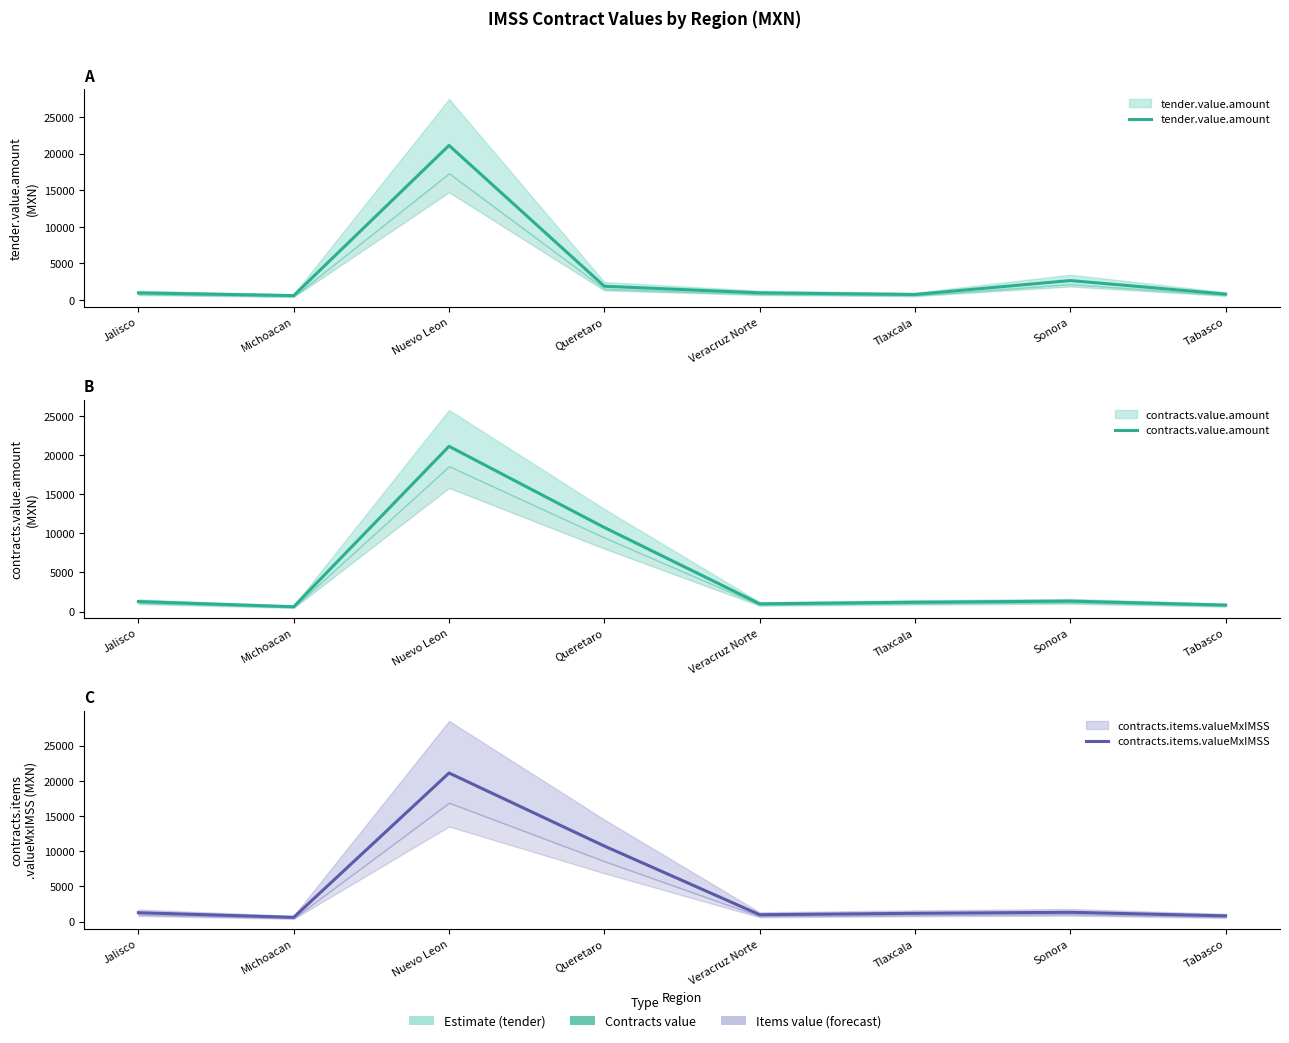

List the series in order of their peak value, lowest first.

tender.value.amount, contracts.value.amount, contracts.items.valueMxIMSS